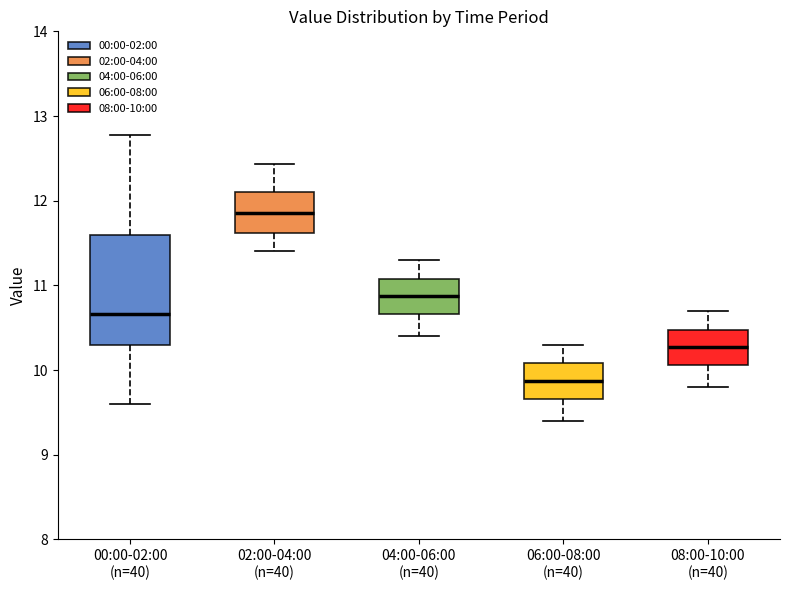

Which box has the highest median line?

02:00-04:00 (n=40)